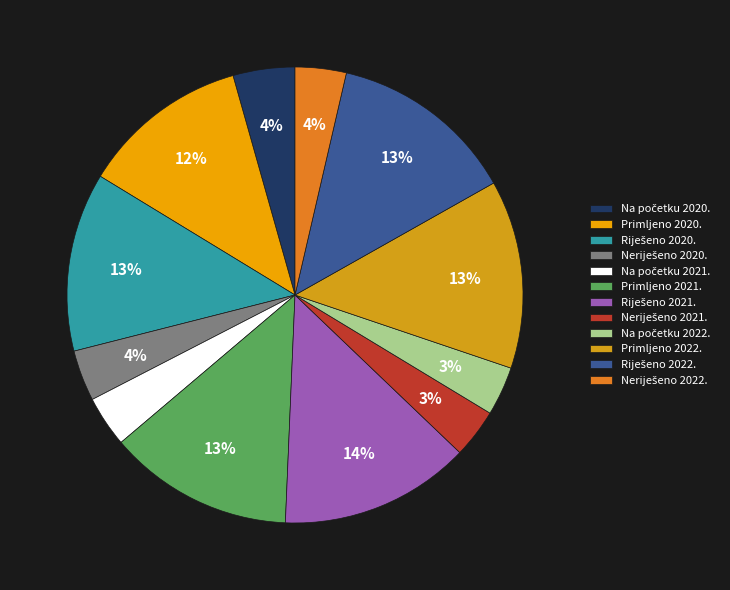

How many slices are in this pie chart?

12